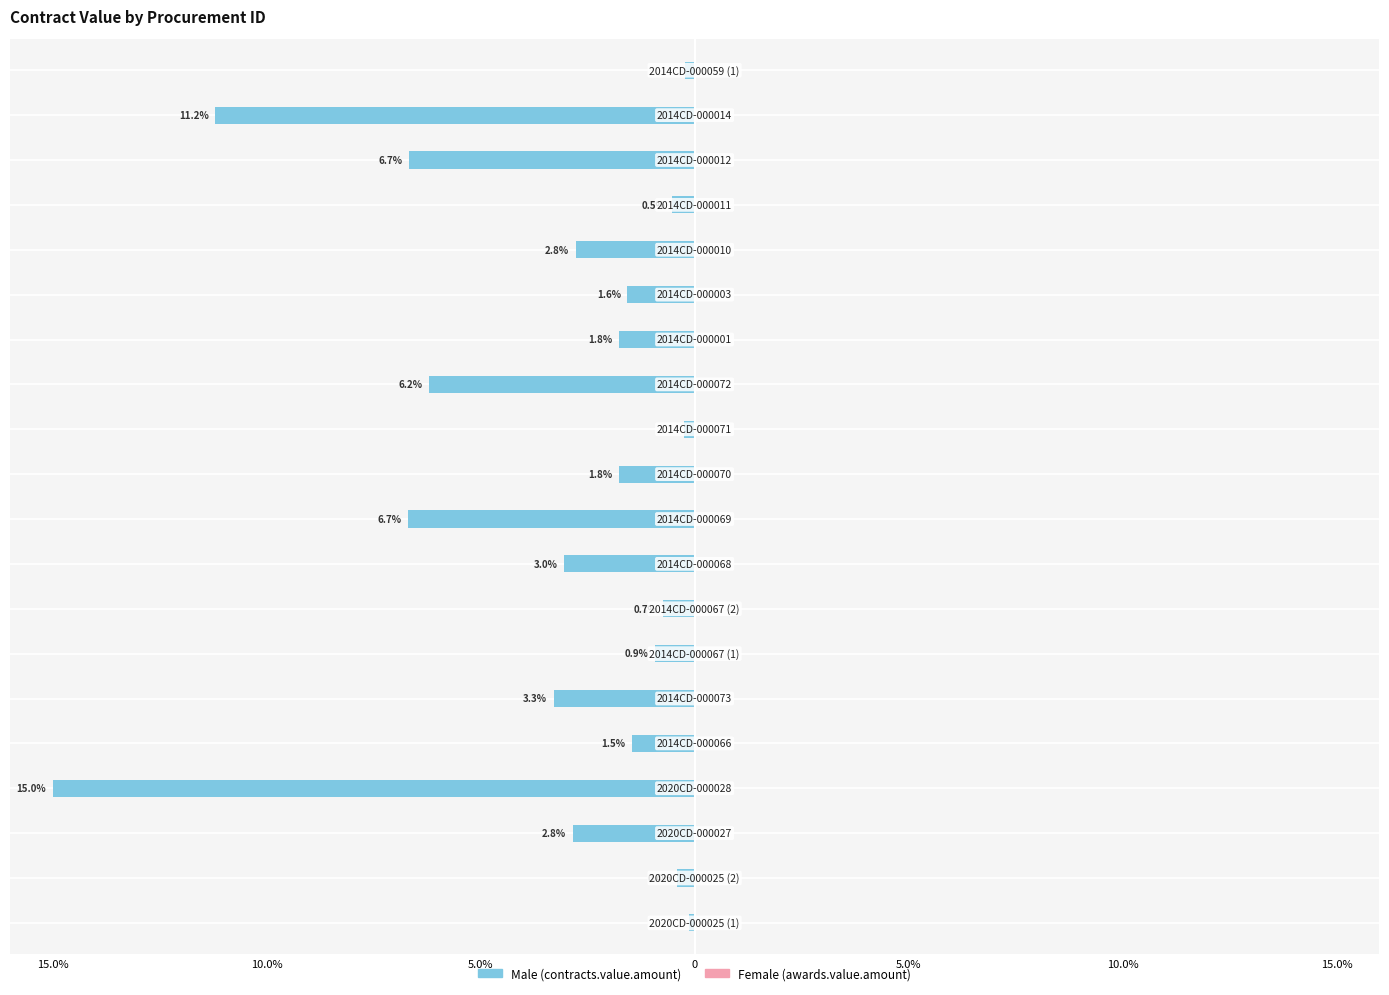

Is it true that Female equals 0.0 at 15.0%?

False